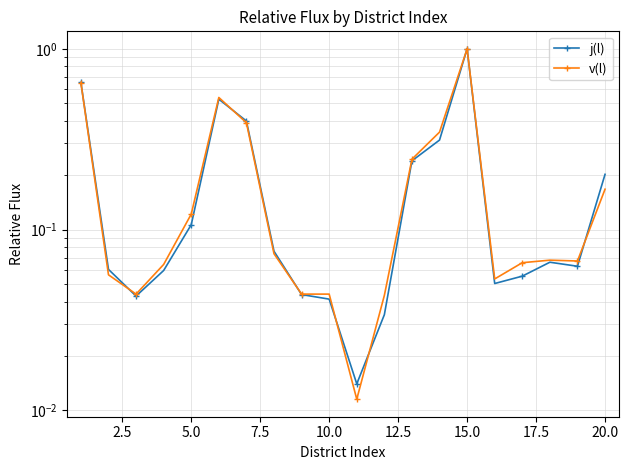

Which series has the largest total across all categories?

v(l)